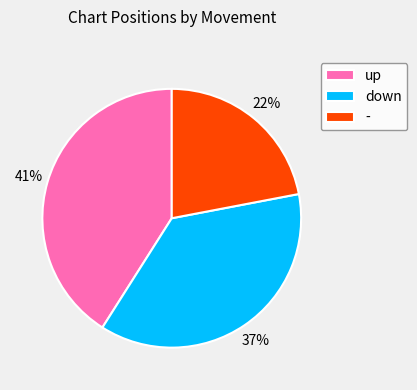

To the nearest percent, what is the difference between the largest and smallest slice percentages?

19%